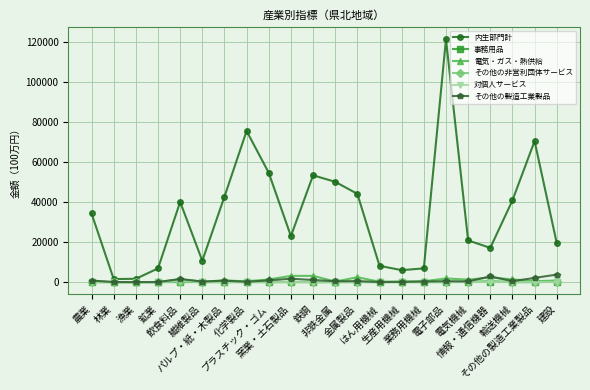

Which series has the largest range (max minus min)?

内生部門計